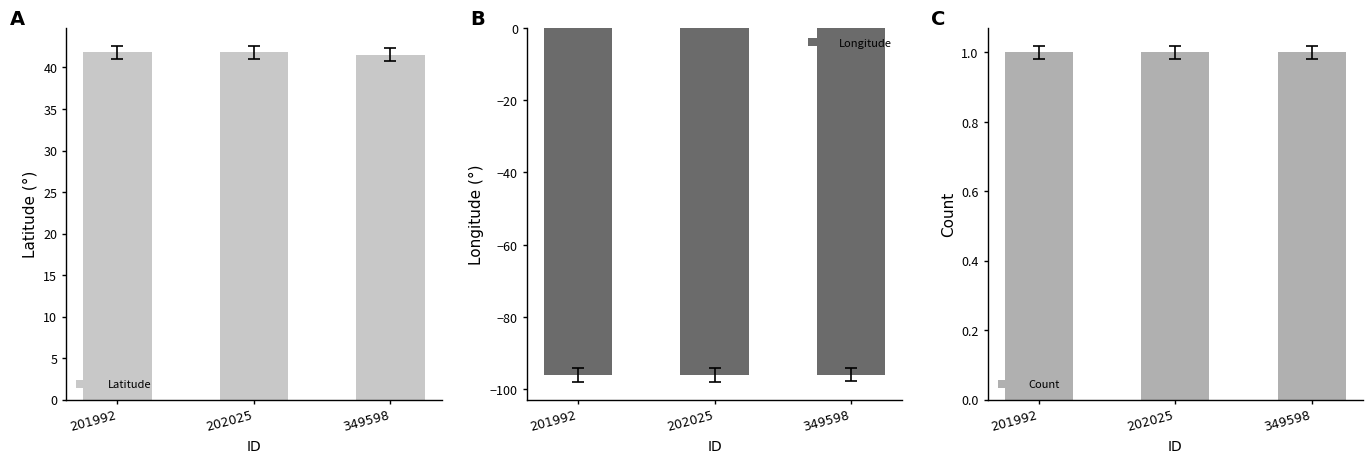

Reading left to right, what are all the values shown in this chart?

Latitude: 201992=41.8	202025=41.8	349598=41.6
Longitude: 201992=-96.0	202025=-96.0	349598=-95.9
Count: 201992=1.0	202025=1.0	349598=1.0